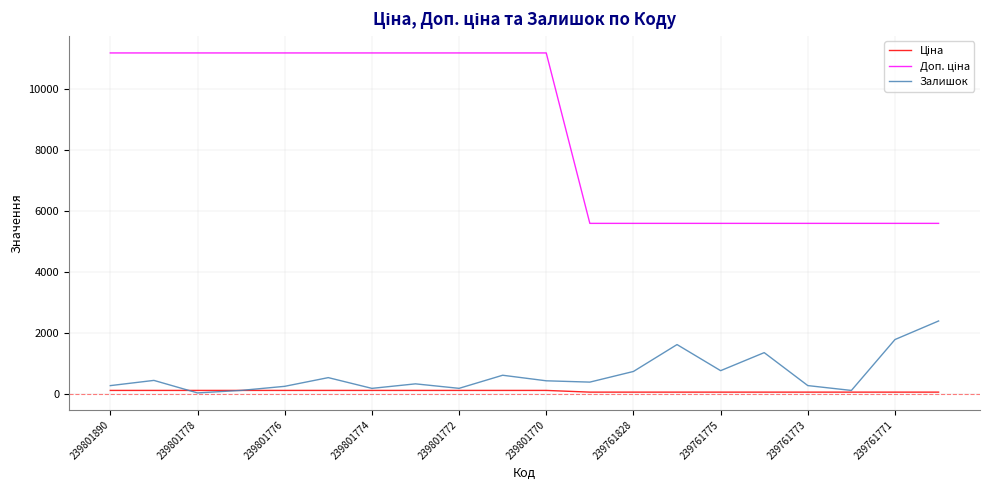

What is the highest value of the Залишок series?

2387.0